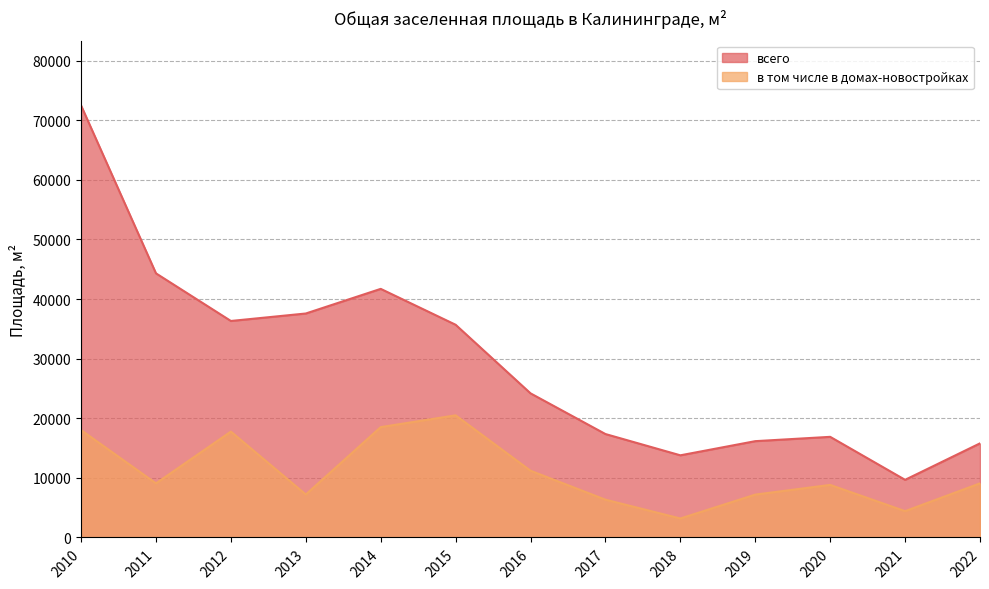

At which label is в том числе в домах-новостройках closest to 11837?

2016